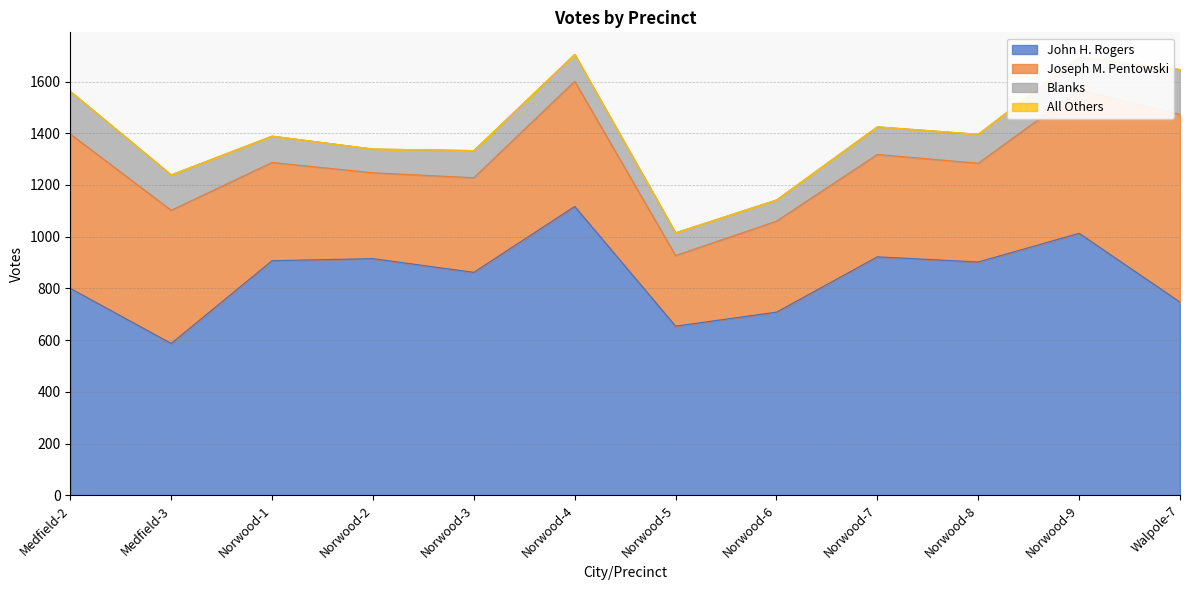

At which label does All Others reach its peak?

Walpole-7